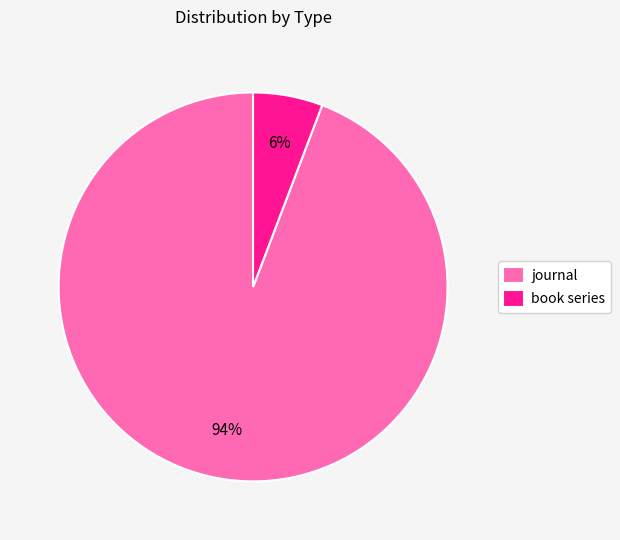

The journal slice represents 94% of the pie. True or false?

True